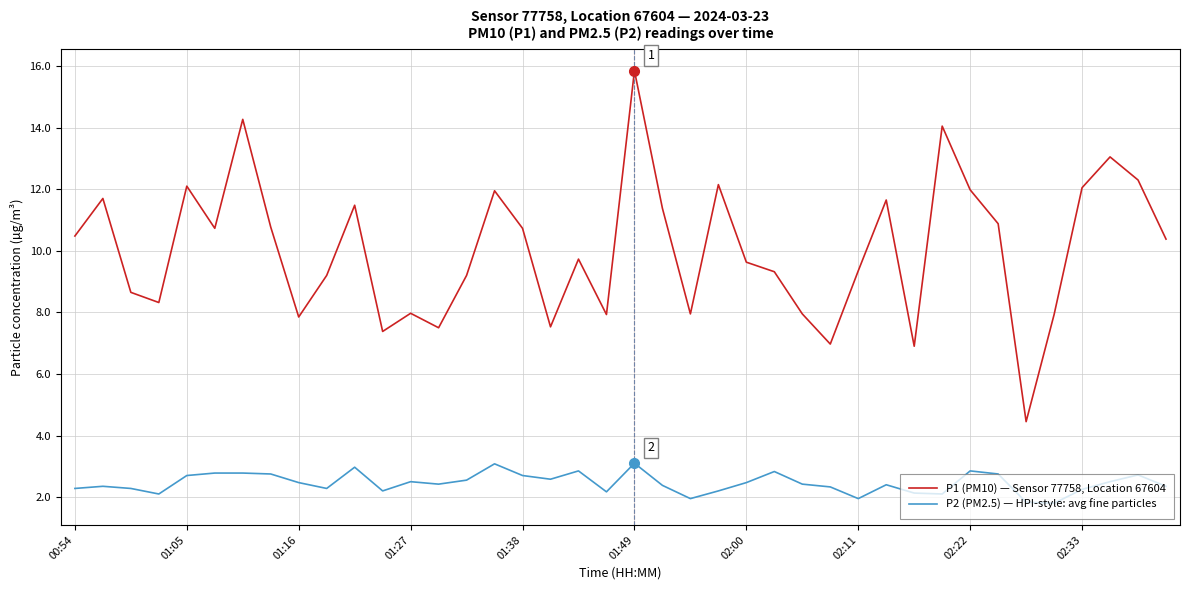

True or false: P2 (PM2.5) — HPI-style: avg fine particles and P1 (PM10) — Sensor 77758, Location 67604 cross at least once.

False